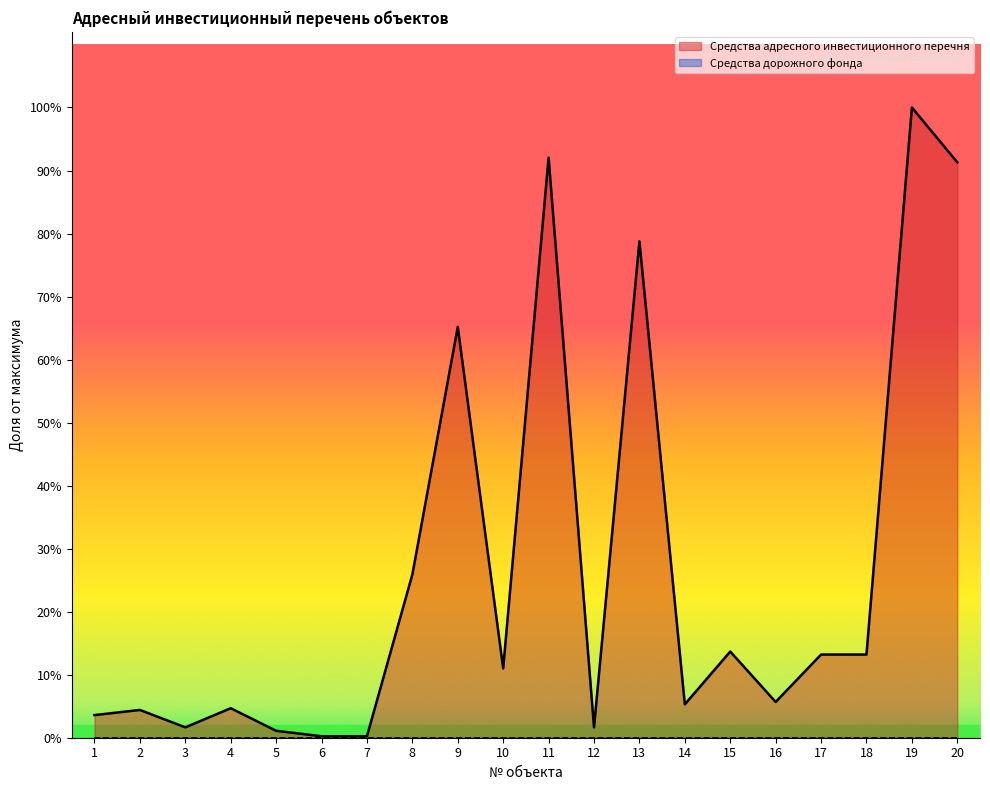

The value at 18 is 142276.3. True or false?

False